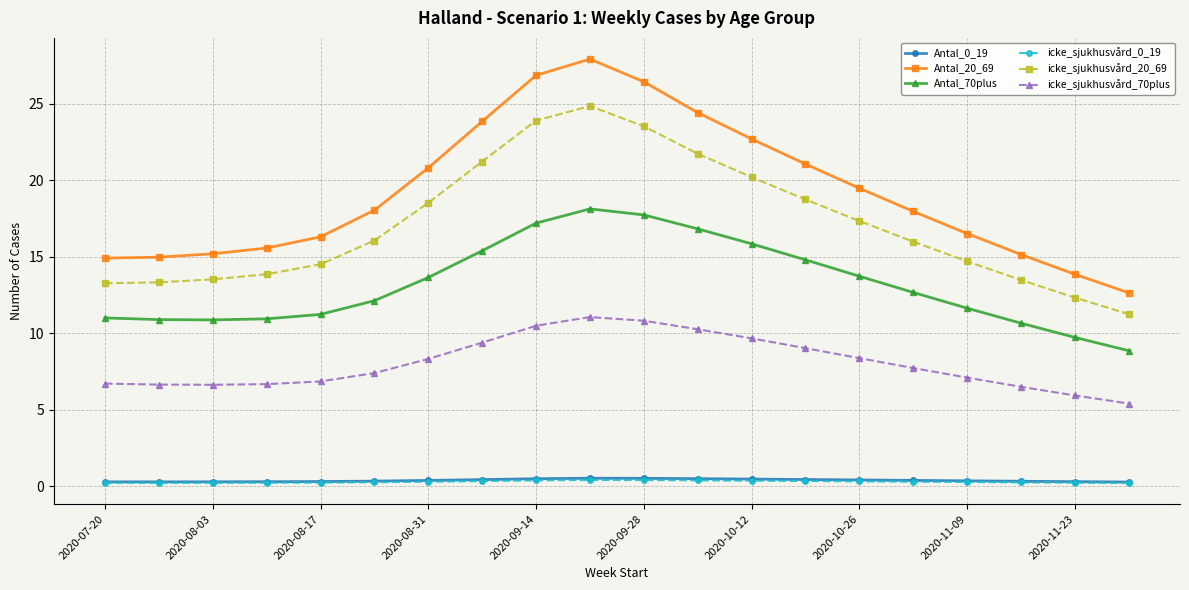

At how many categories does at least one series exceed 5?

20